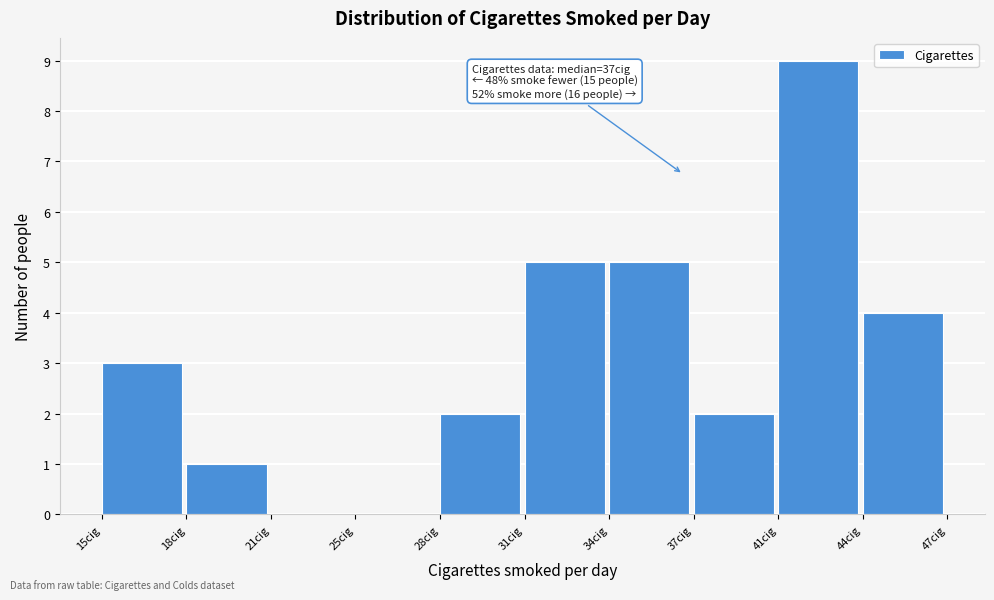

Reading left to right, transcribe all the data shown in this chart.

15cig=3	18cig=1	21cig=0	25cig=0	28cig=2	31cig=5	34cig=5	37cig=2	41cig=9	44cig=4